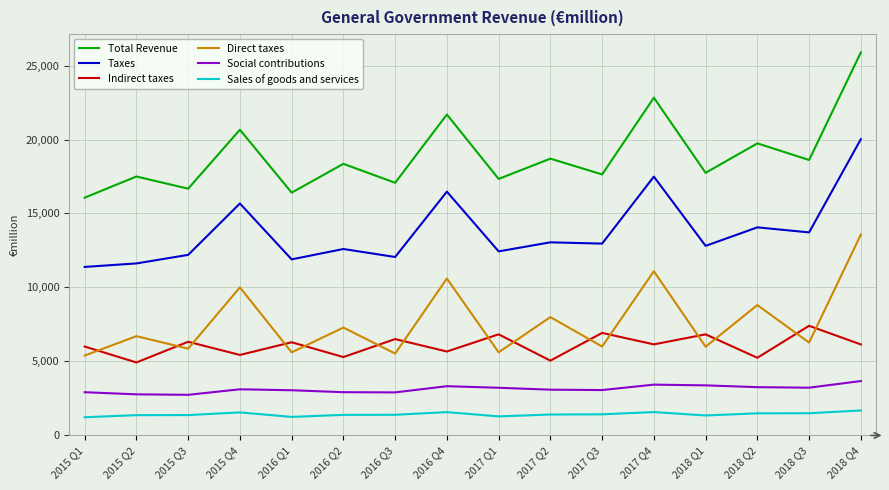

True or false: Social contributions has a value of 1055 at 2015 Q3.

False